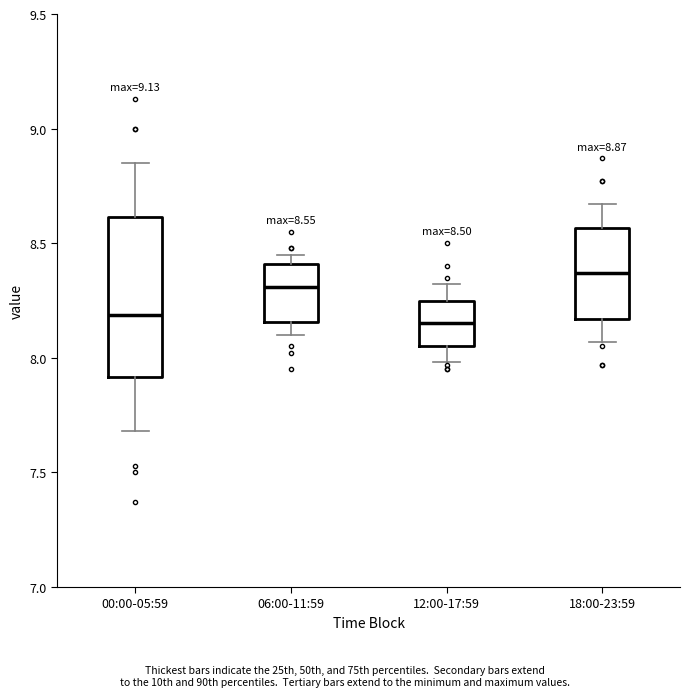

Which box is the tallest, from its lower edge to its upper edge?

00:00-05:59